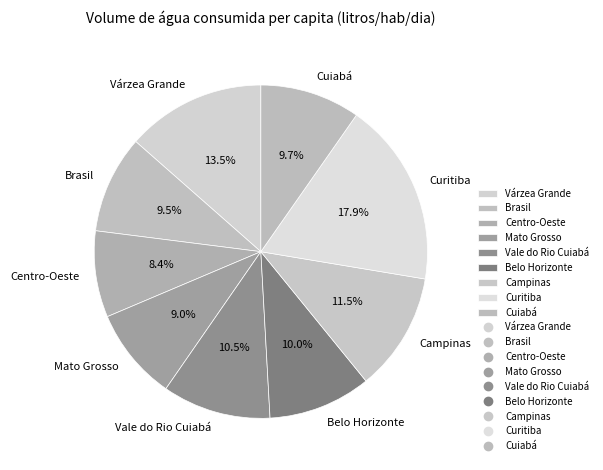

Is the sum of Centro-Oeste and Mato Grosso greater than half?

No